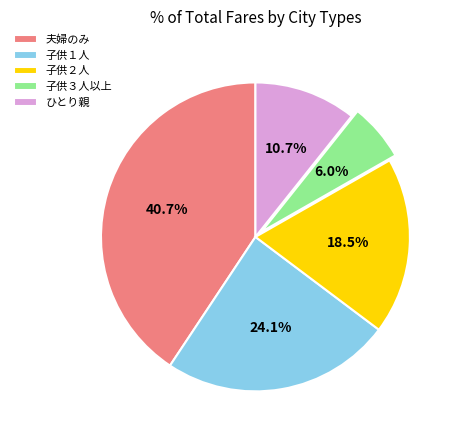

Which has a higher value, 子供１人 or 夫婦のみ?

夫婦のみ